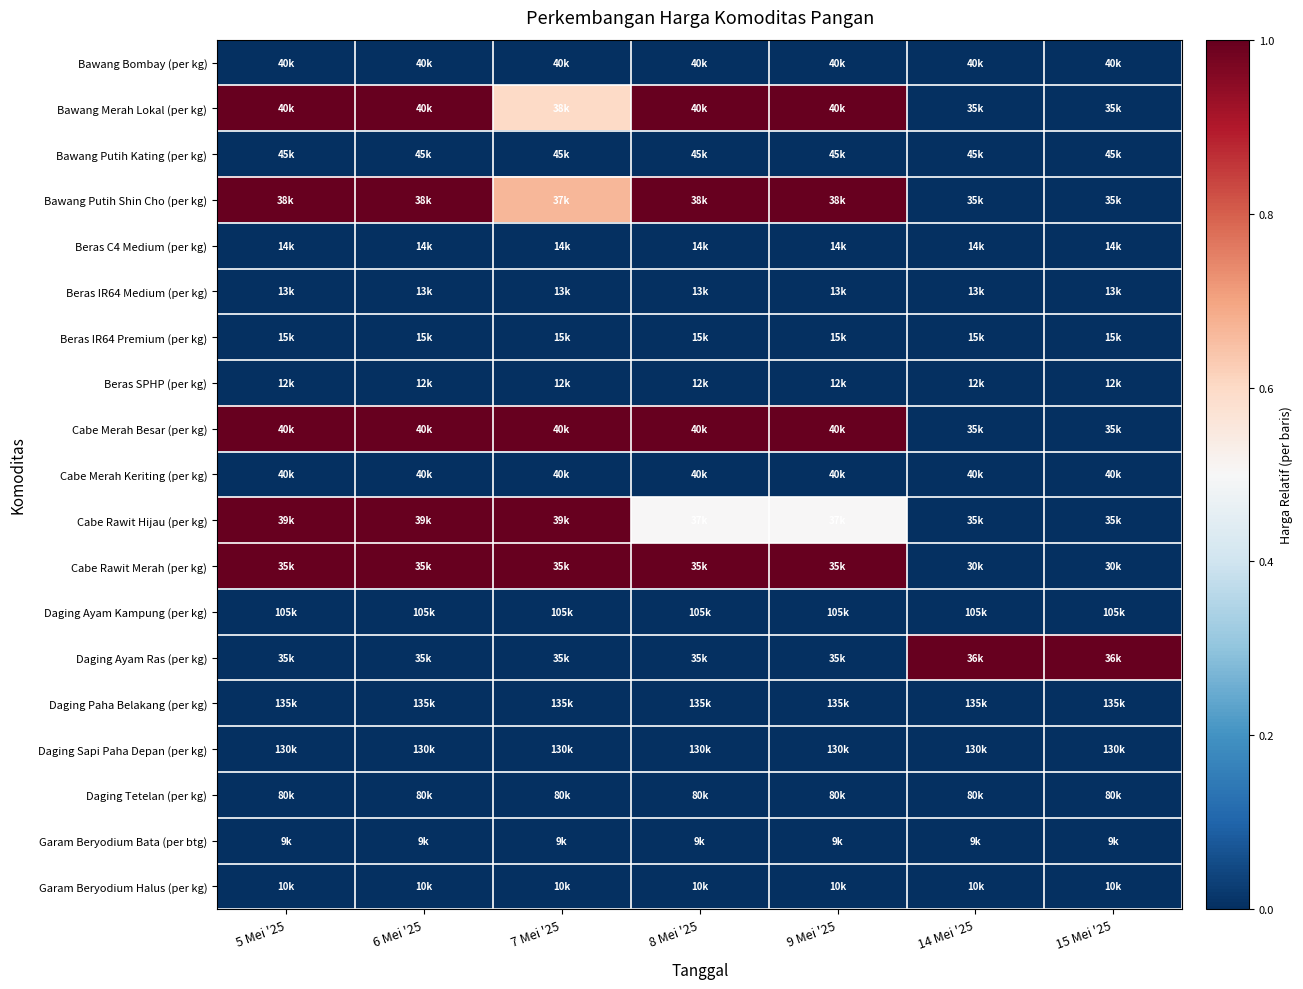

Which series changed the most between 6 Mei '25 and 15 Mei '25?

Bawang Merah Lokal (per kg)